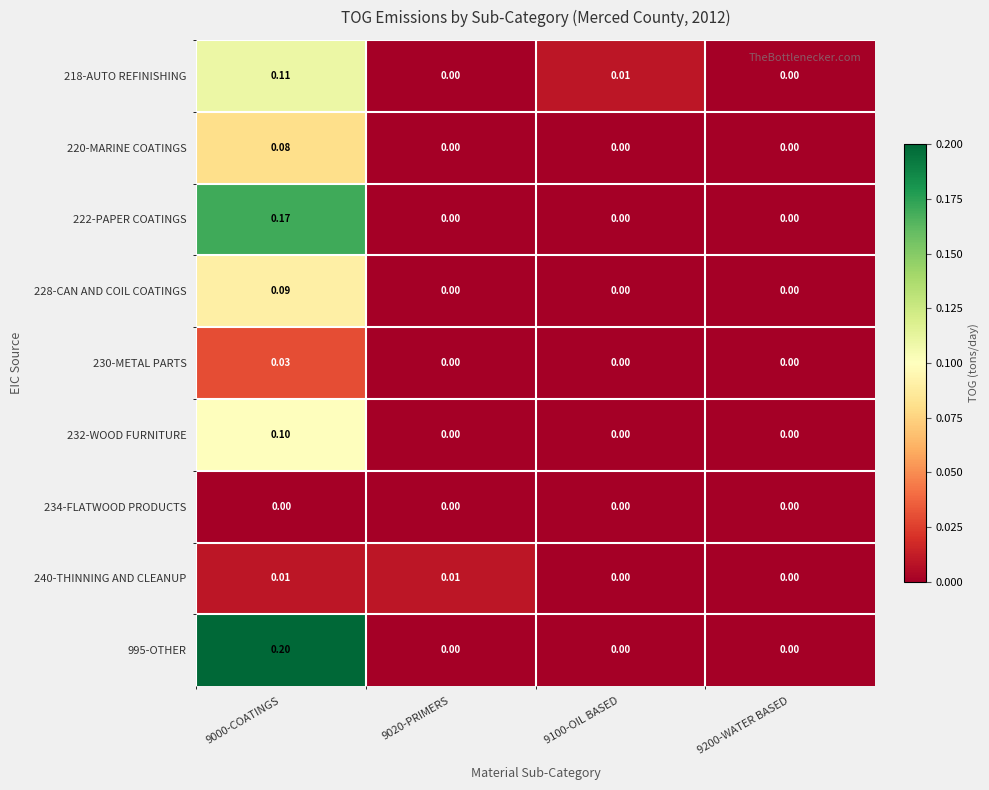

Count the number of categories in the chart.

4